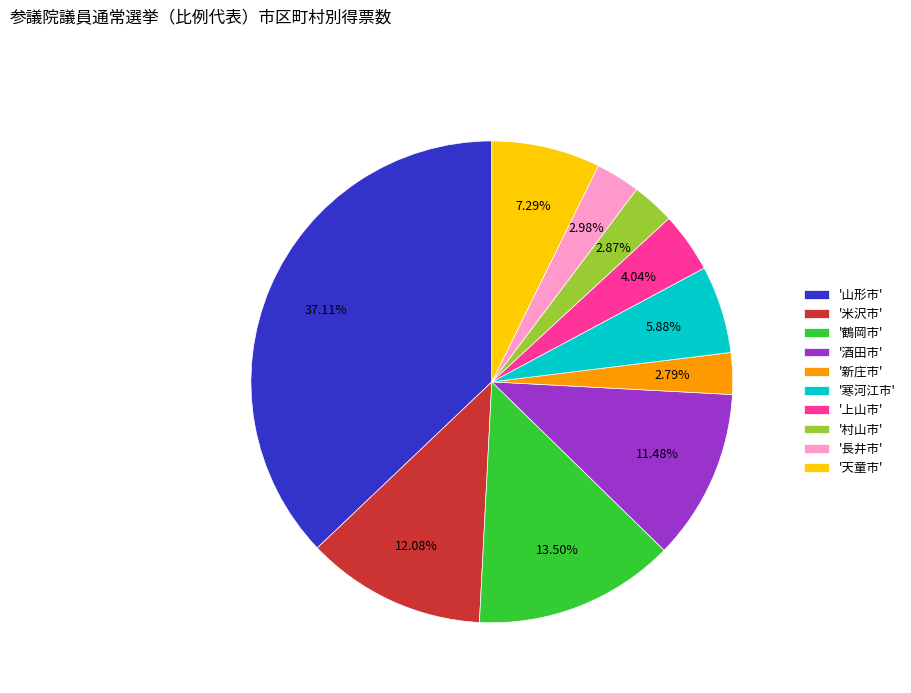

What is the largest slice in the pie chart?

'山形市'